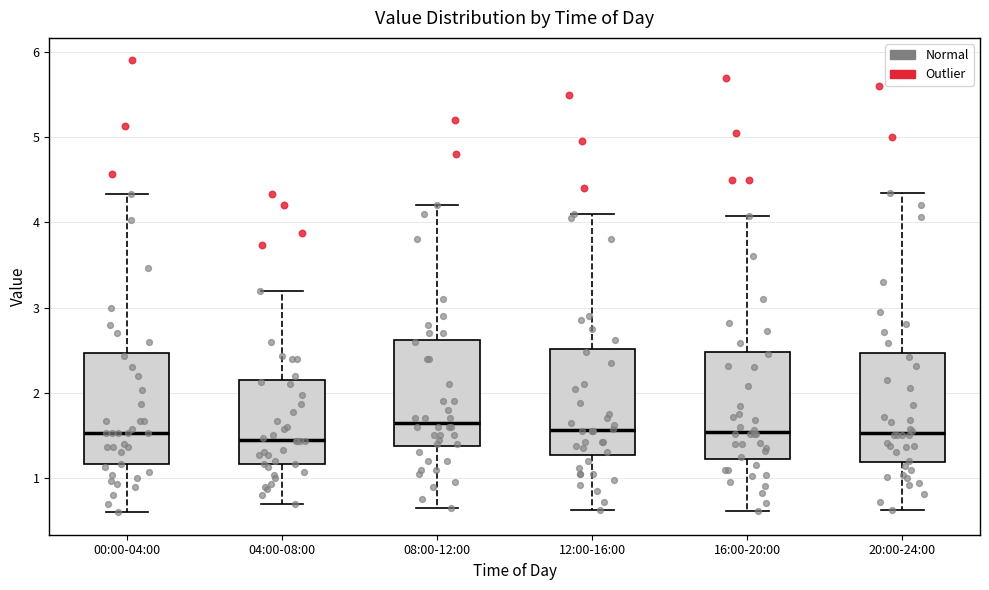

Reading left to right, read every box against the y-axis: the position of its median line, the range the box covers, and the ends of its whiskers. The values are not printed on the chart, so give them approximately, as read against the axis.

00:00-04:00: median 1.5, box 1.2 to 2.5, whiskers 0.6 to 4.3
04:00-08:00: median 1.5, box 1.2 to 2.1, whiskers 0.7 to 3.2
08:00-12:00: median 1.7, box 1.4 to 2.6, whiskers 0.7 to 4.2
12:00-16:00: median 1.6, box 1.3 to 2.5, whiskers 0.6 to 4.1
16:00-20:00: median 1.5, box 1.2 to 2.5, whiskers 0.6 to 4.1
20:00-24:00: median 1.5, box 1.2 to 2.5, whiskers 0.6 to 4.4